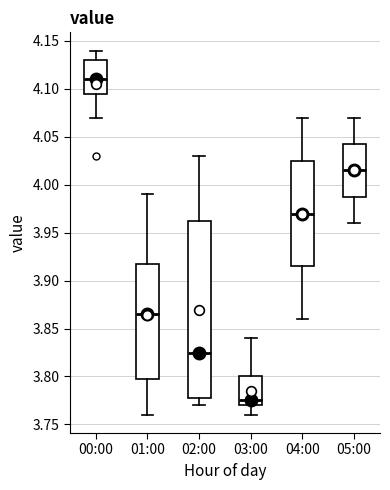

Reading left to right, transcribe this box plot: for each box, give where its median line is, the range the box spans, and where its two whiskers end, as read against the y-axis. The values are not printed on the chart, so give them approximately, as read against the axis.

00:00: median 4.110, box 4.095 to 4.130, whiskers 4.070 to 4.140
01:00: median 3.865, box 3.800 to 3.920, whiskers 3.760 to 3.990
02:00: median 3.825, box 3.780 to 3.965, whiskers 3.770 to 4.030
03:00: median 3.775, box 3.770 to 3.800, whiskers 3.760 to 3.840
04:00: median 3.970, box 3.915 to 4.025, whiskers 3.860 to 4.070
05:00: median 4.015, box 3.990 to 4.045, whiskers 3.960 to 4.070